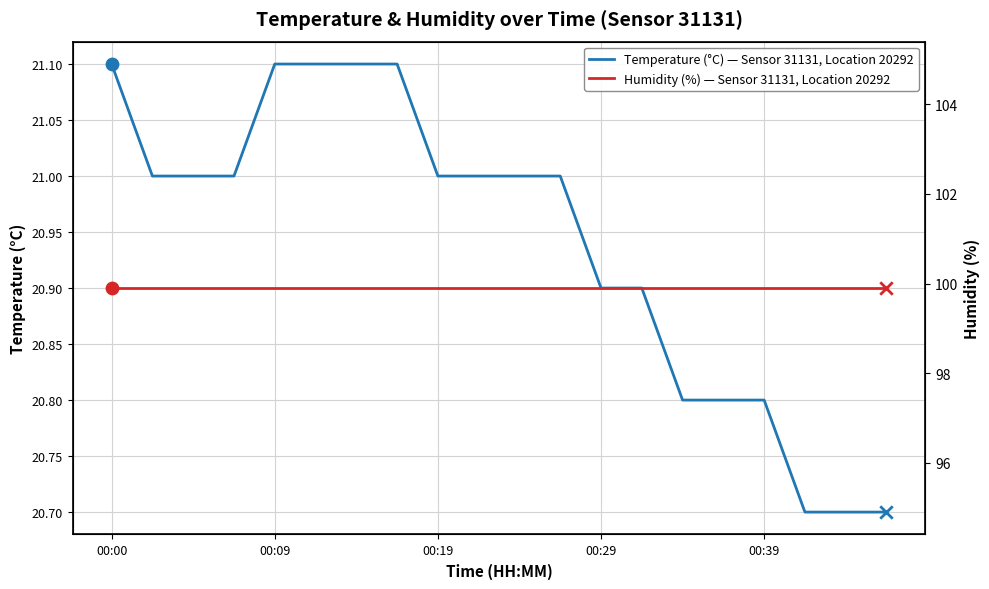

Which series has the largest total across all categories?

Humidity (%) — Sensor 31131, Location 20292